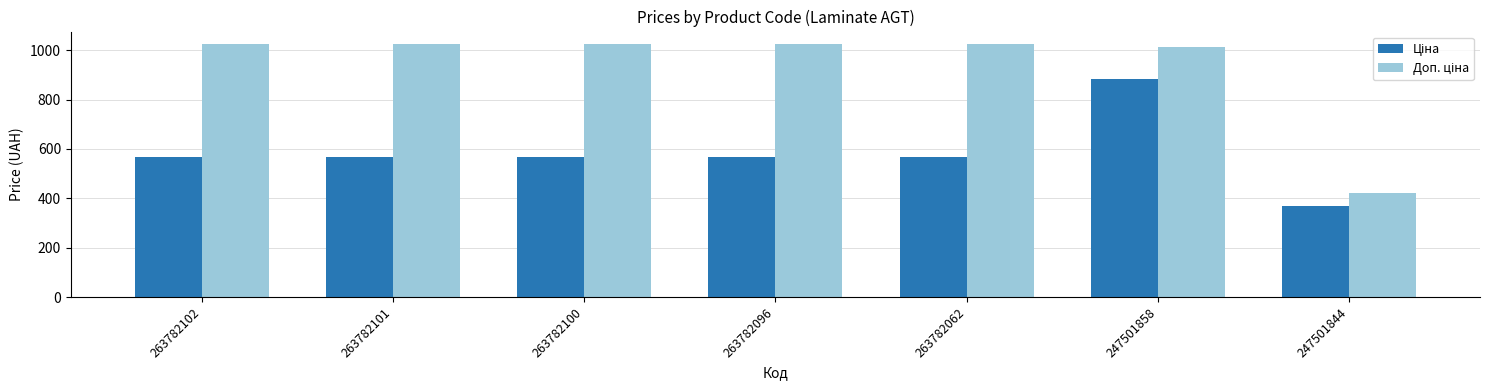

What is the difference between the highest and lowest values at 263782102?

456.9